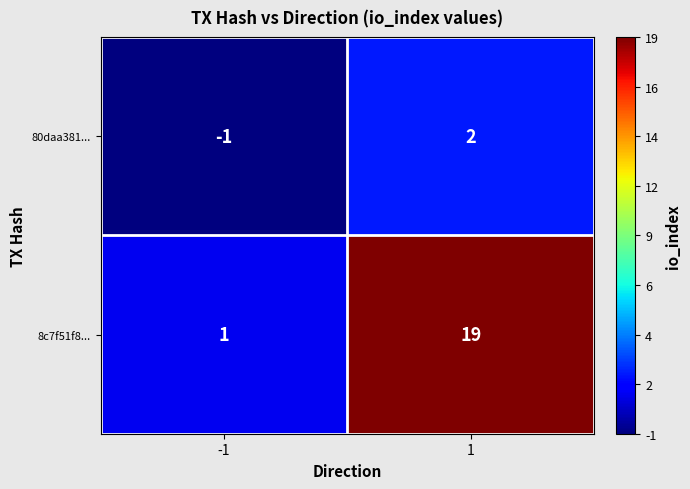

Reading left to right, extract all data points from this chart.

80daa381...: -1	2
8c7f51f8...: 1	19